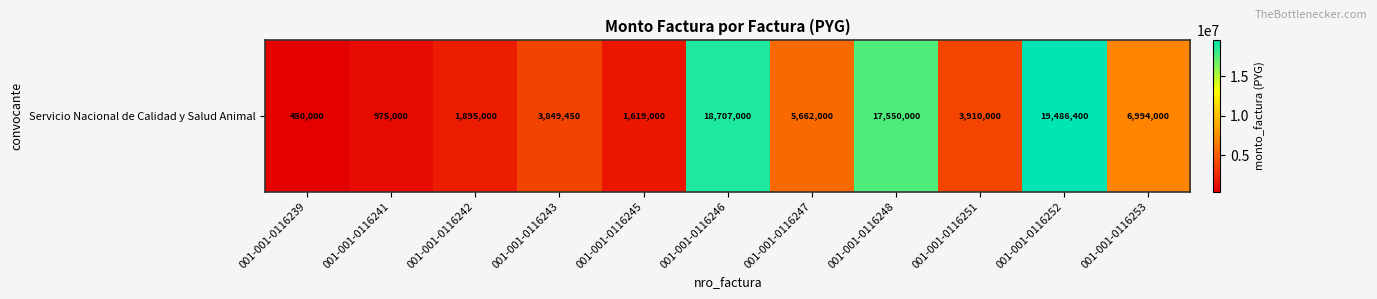

Where does the data first go above 3910000?

001-001-0116246